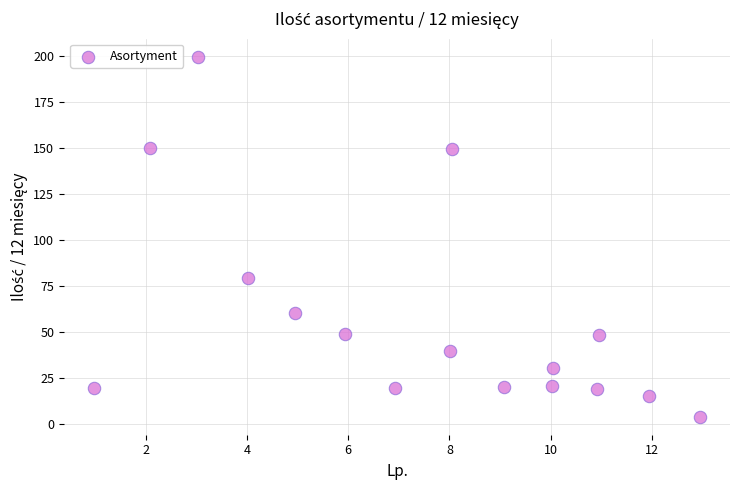

What Y value in the scatter plot is closest to 101?

79.4